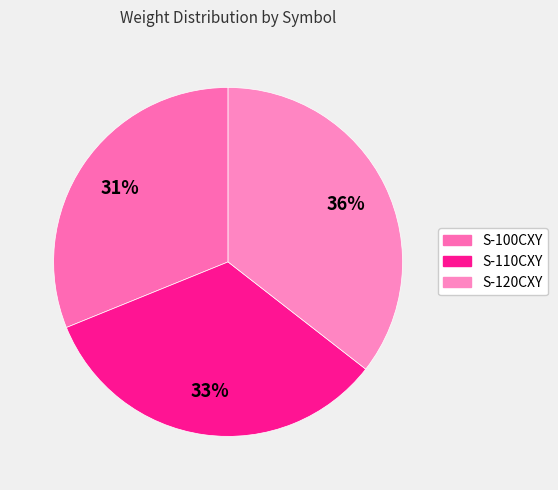

How many segments does this pie chart have?

3